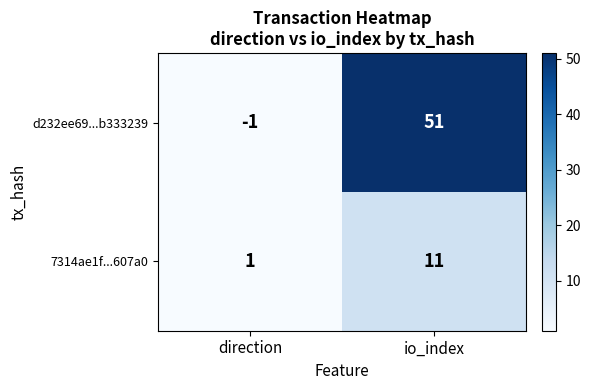

The 7314ae1f...607a0 series shows 2 at direction. True or false?

False